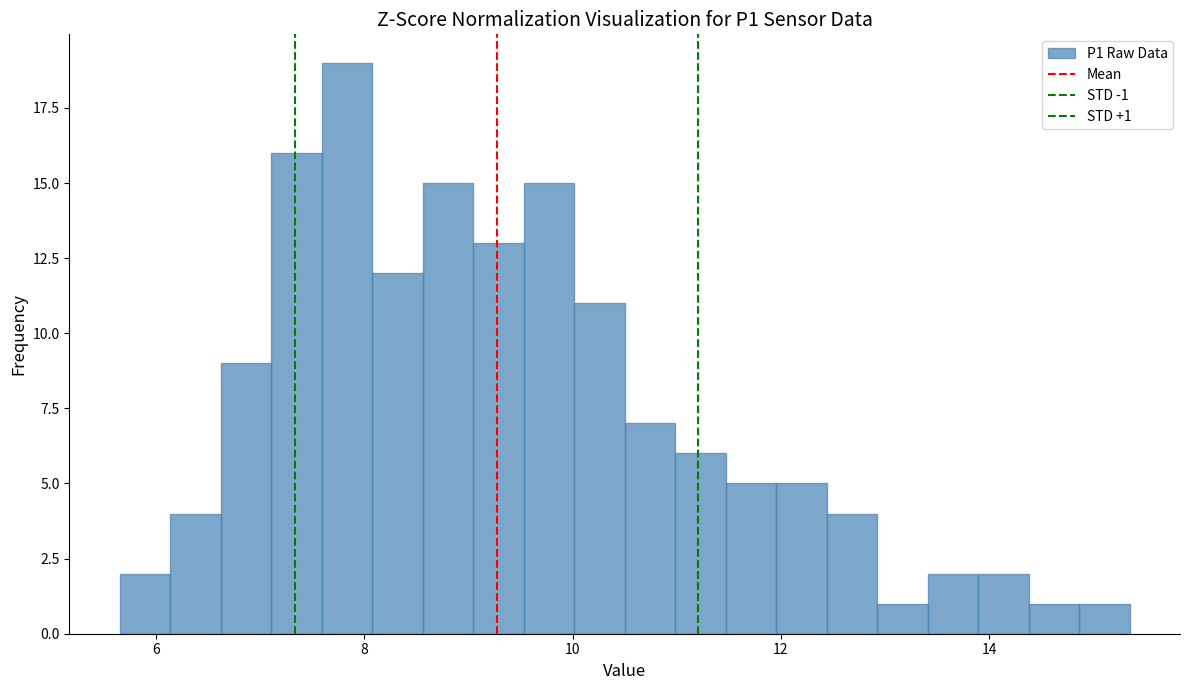

Read against the x-axis, roughly where is the centre of the tallest bar?

7.8